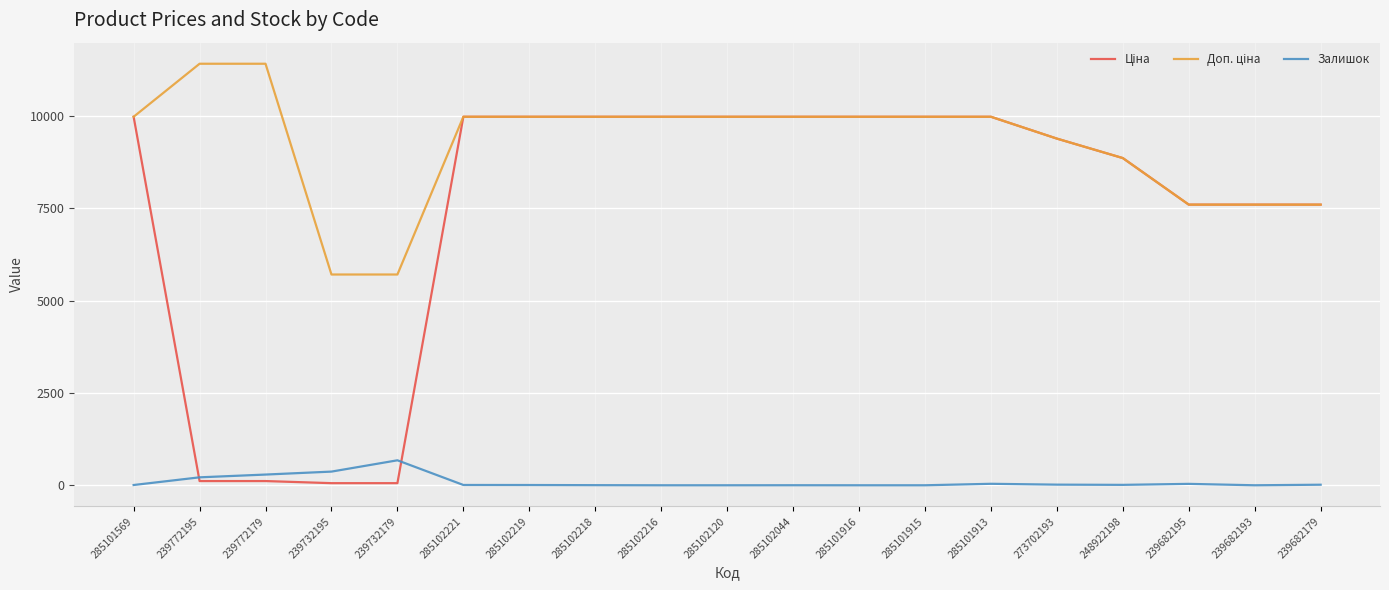

What is the maximum value shown in the chart?

11410.0